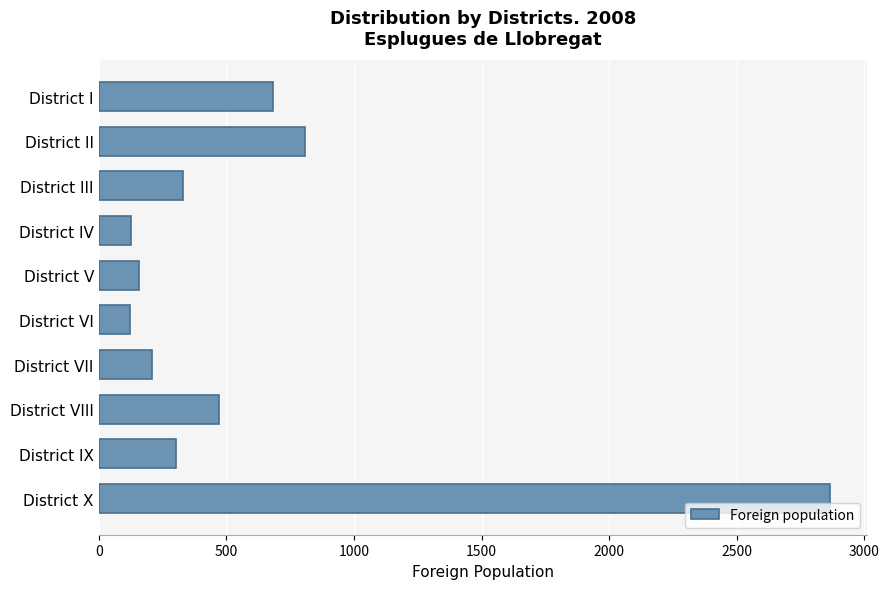

Are the bars horizontal?

Yes